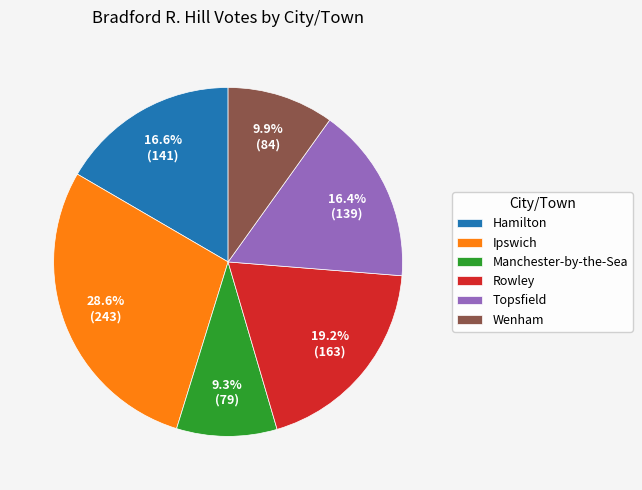

What is the smallest slice in the pie chart?

Manchester-by-the-Sea